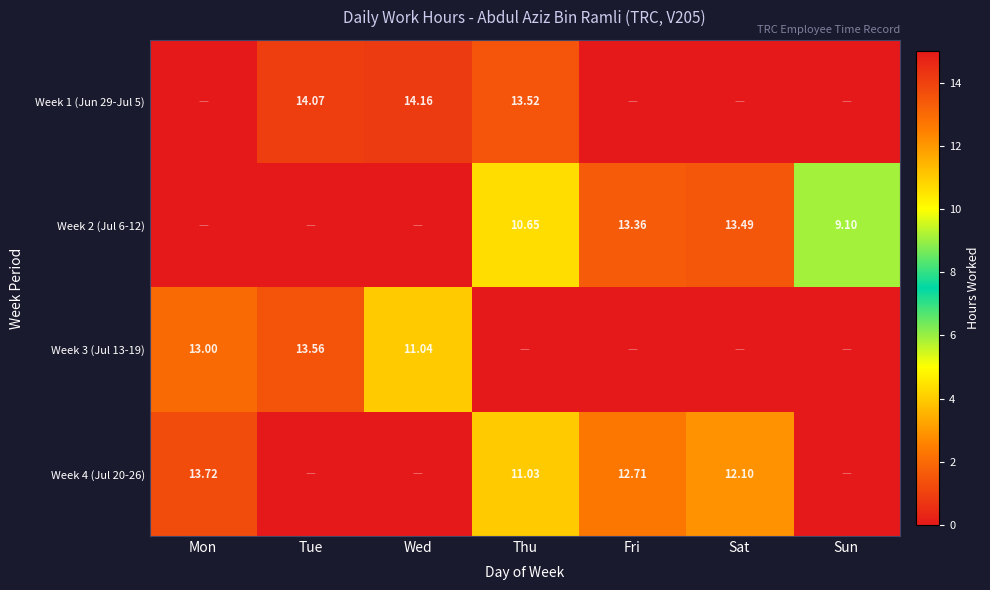

Rank the series by their average value, from lowest to highest.

Week 3 (Jul 13-19), Week 1 (Jun 29-Jul 5), Week 2 (Jul 6-12), Week 4 (Jul 20-26)